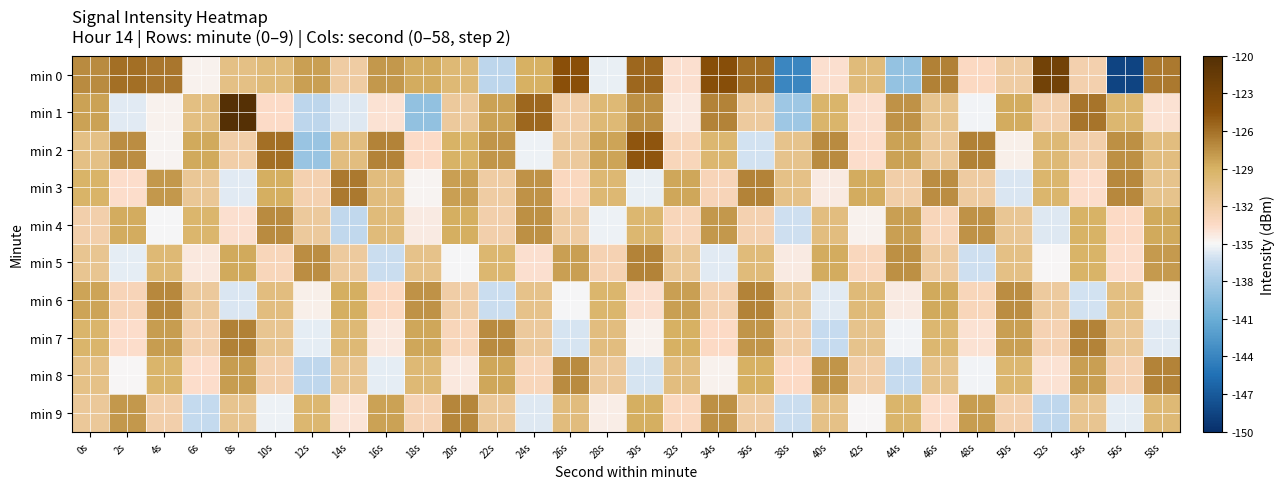

What is the difference between the second highest and second lowest values in the min 7 series?

9.1